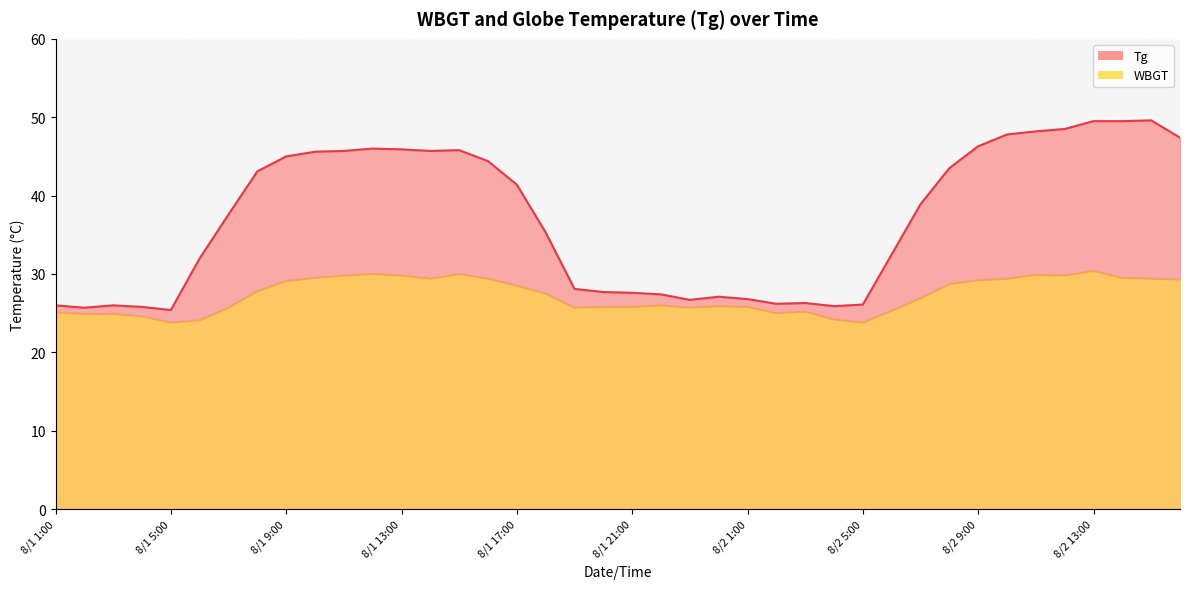

At which category is the sum across all series the highest?

8/2 13:00